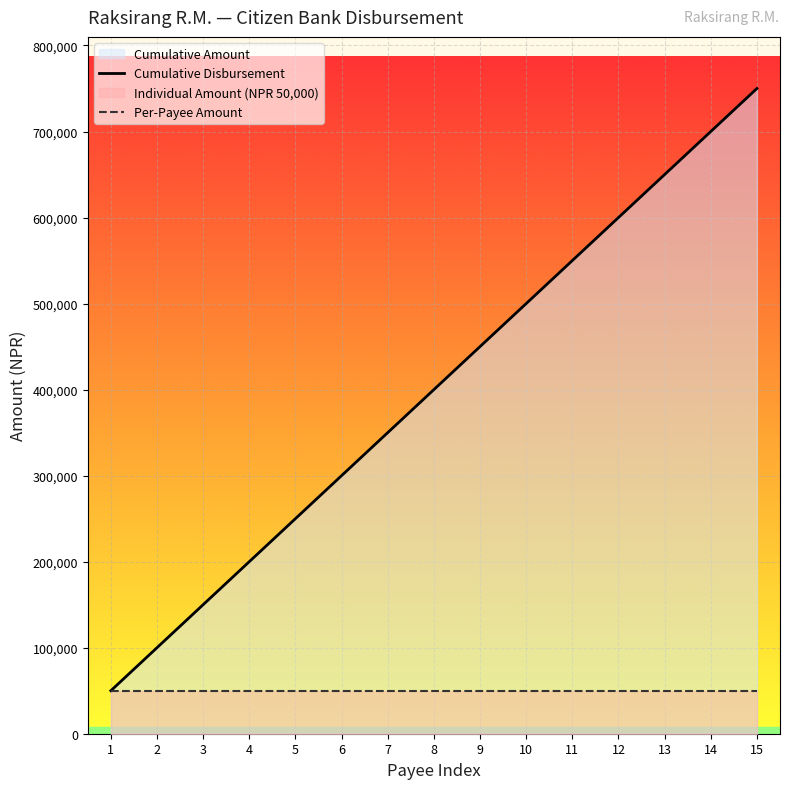

At which label does Cumulative Disbursement reach its minimum?

1